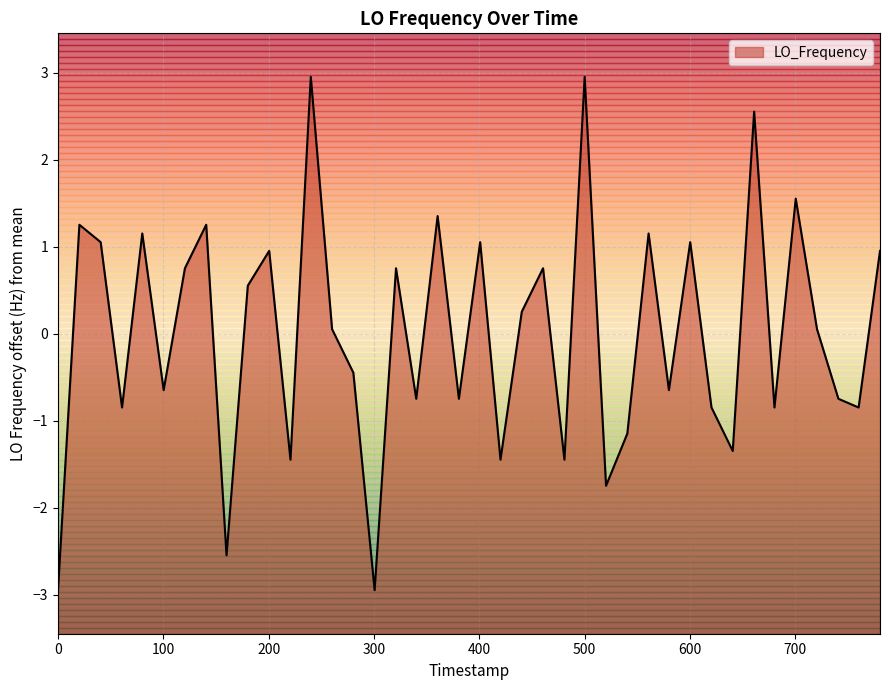

How many categories are shown in the chart?

40